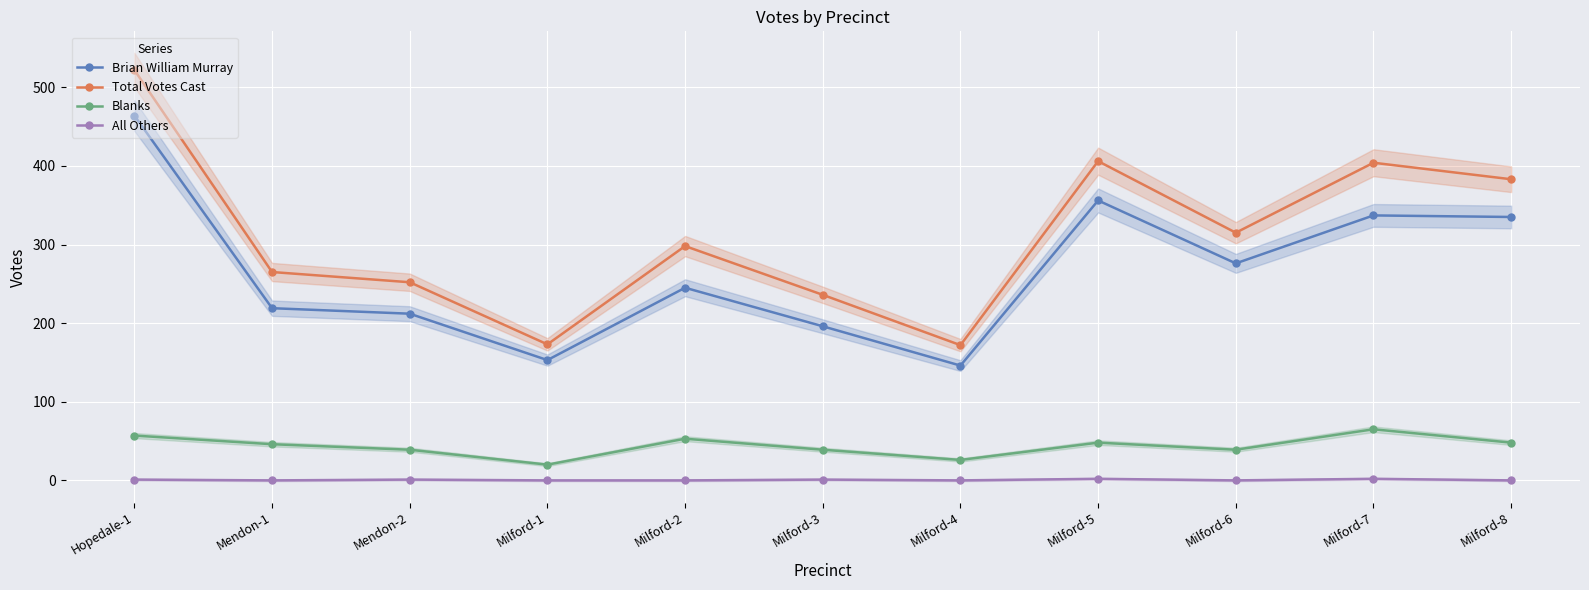

How many data points in Blanks are above 46?

5